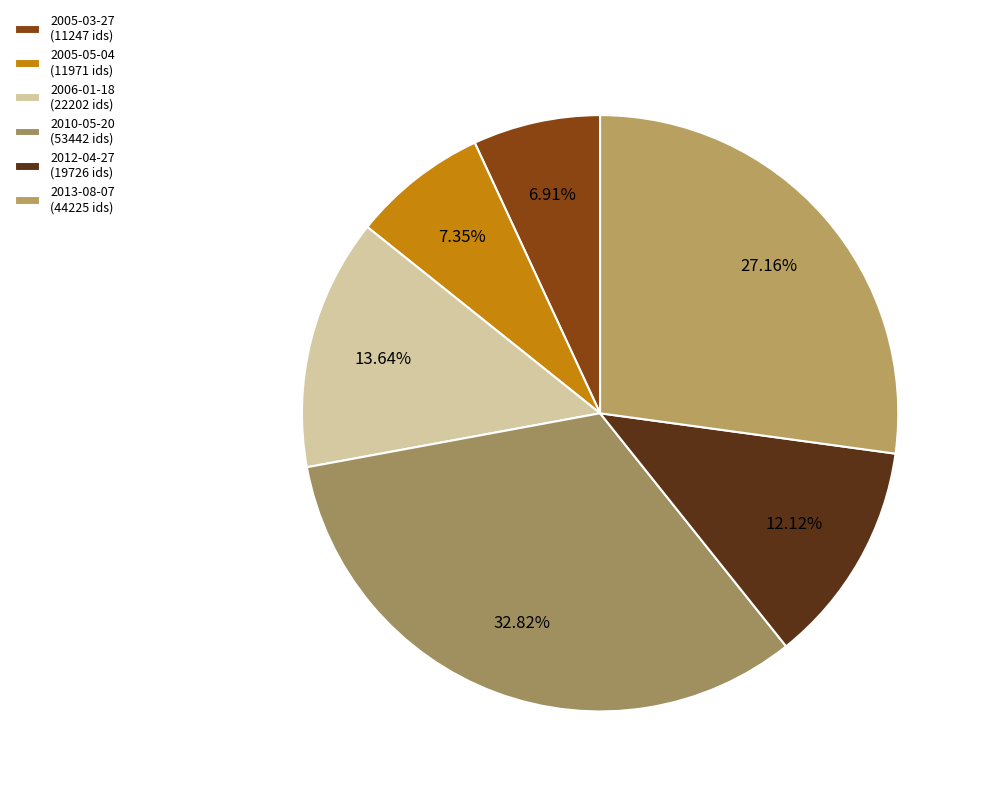

How many slices are in this pie chart?

6